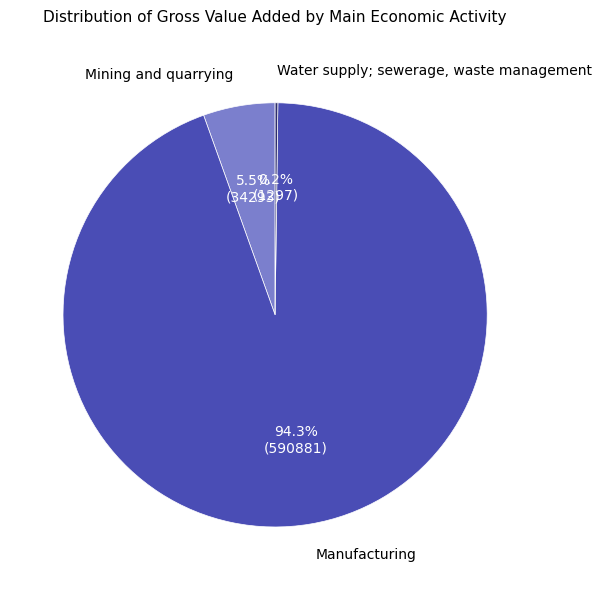

Which slice is the largest?

Manufacturing